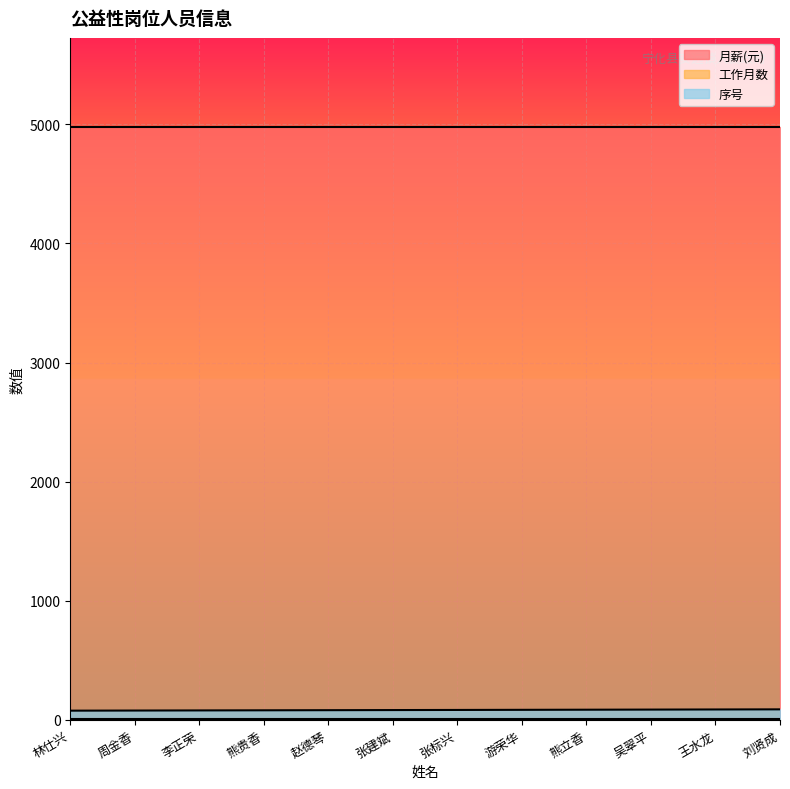

True or false: 序号 and 月薪(元) cross at least once.

False